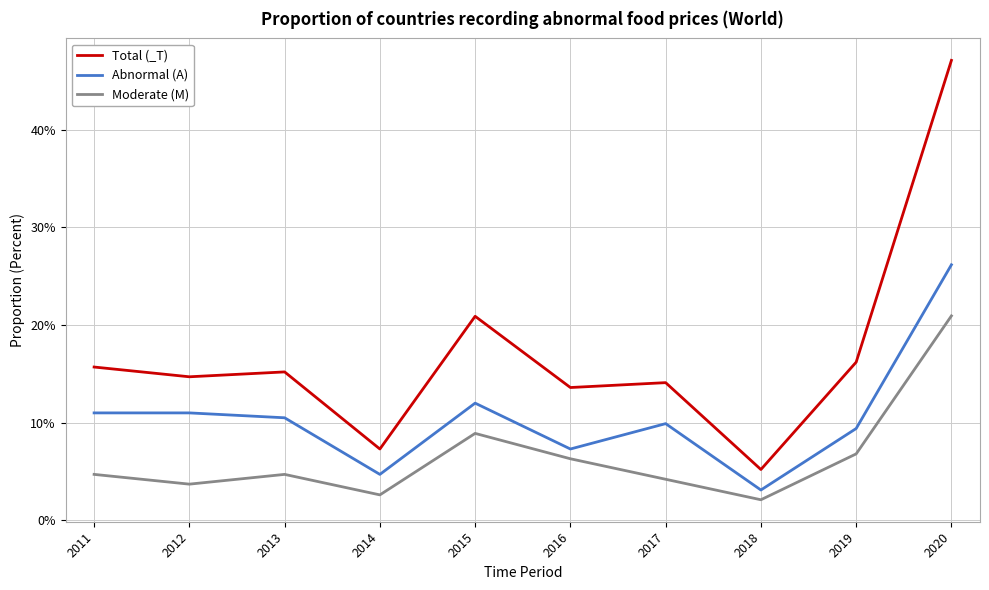

What are all the series names shown in the legend?

Total (_T), Abnormal (A), Moderate (M)